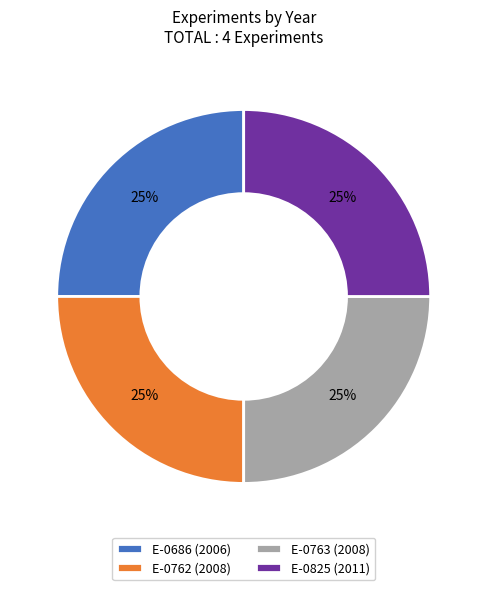

Is there any slice that represents more than half of the pie?

No